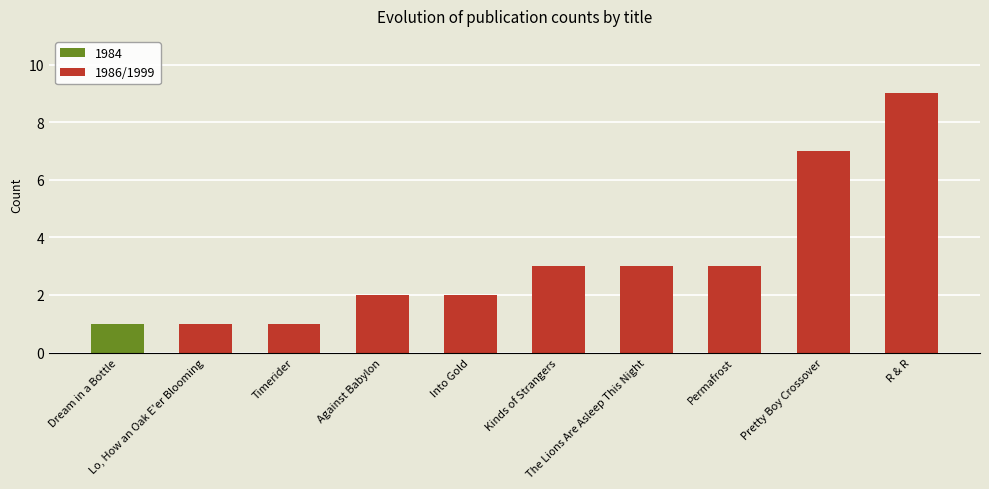

The value at Kinds of Strangers is 3. True or false?

True